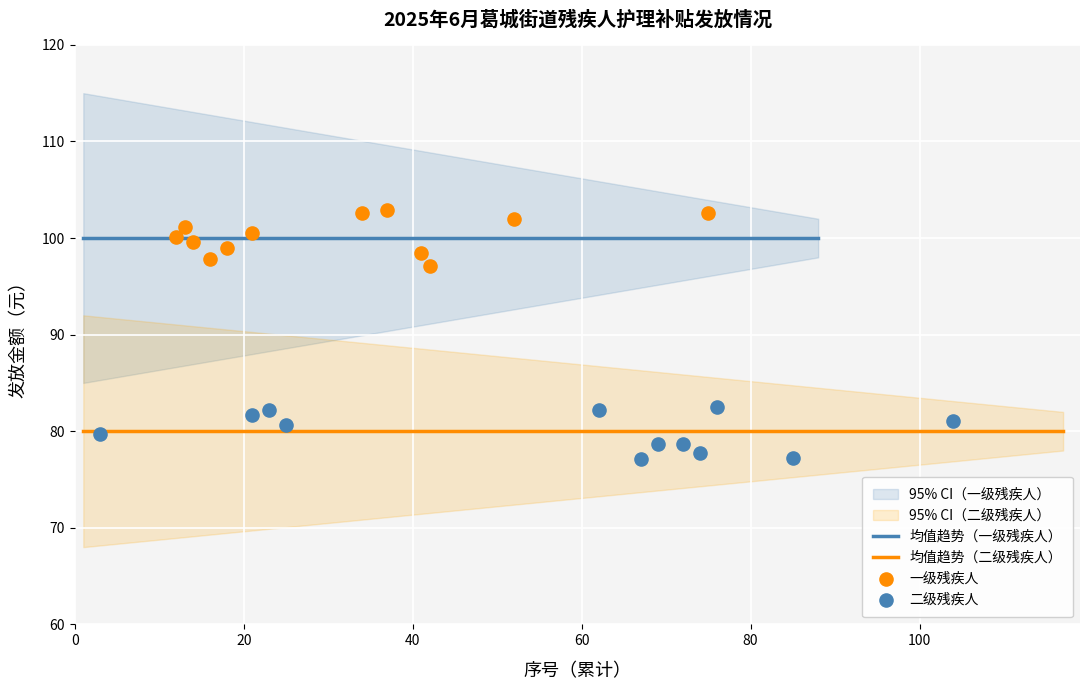

What are all the series names shown in the legend?

一级残疾人, 二级残疾人